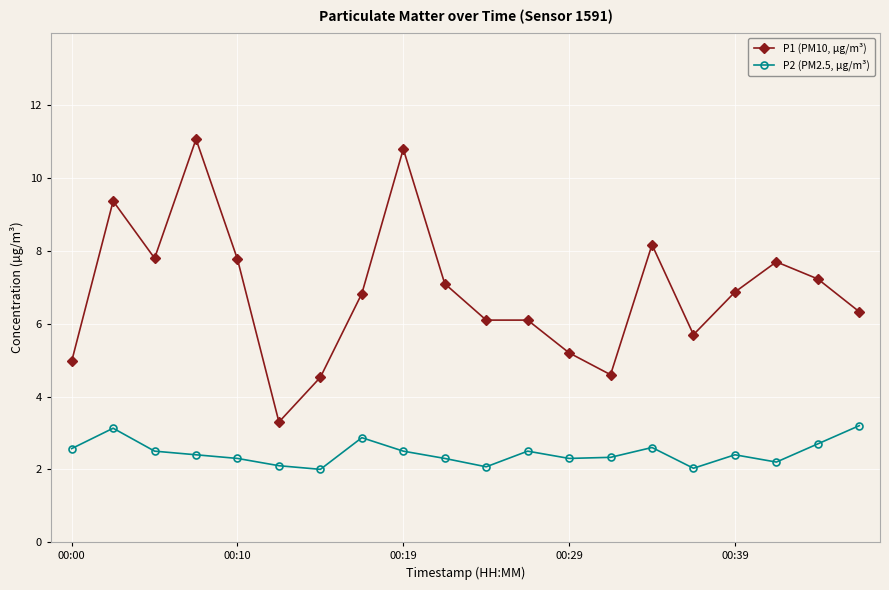

What is the difference between the maximum and minimum values in the P1 (PM10, µg/m³) series?

7.8